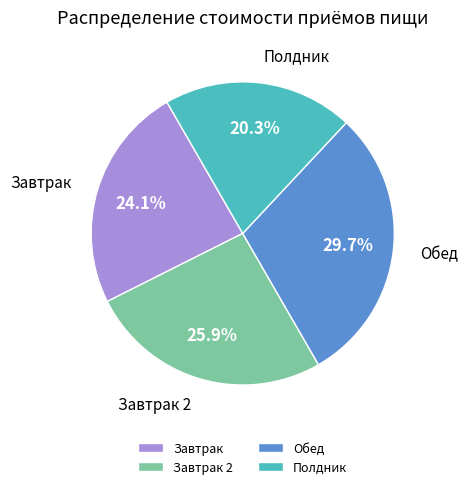

To the nearest percent, what portion does Обед represent?

30%